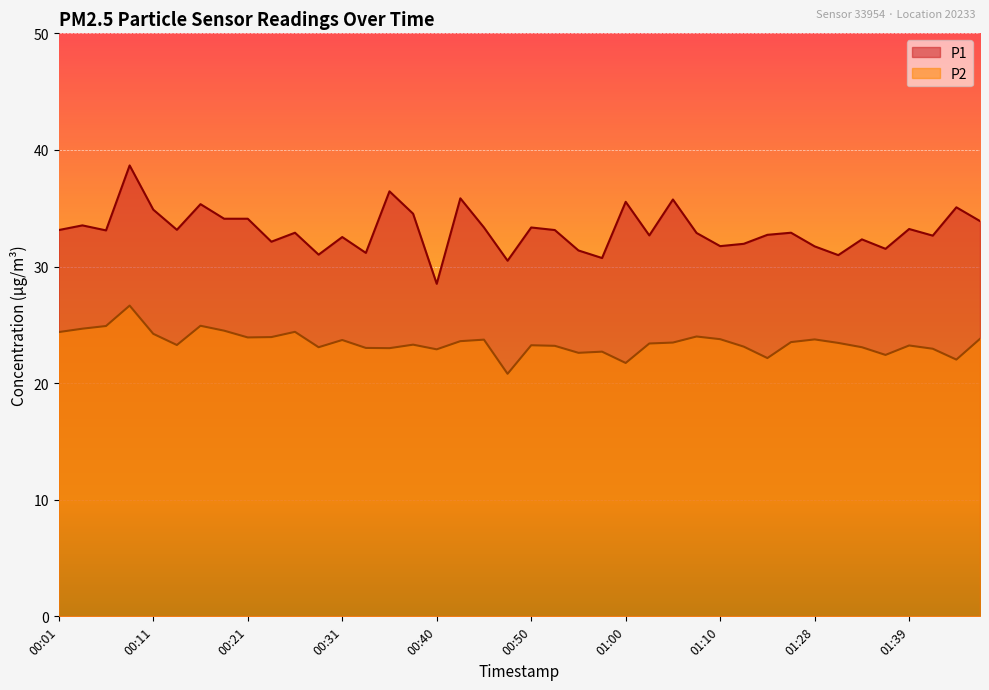

Reading right to left, list all the values displayed in this chart.

P1: 01:46=33.9	01:43=35.1	01:41=32.6	01:39=33.2	01:36=31.5	01:34=32.3	01:31=31.0	01:28=31.7	01:20=32.9	01:18=32.7	01:15=31.9	01:10=31.8	01:07=32.9	01:05=35.8	01:02=32.7	01:00=35.5	00:57=30.7	00:55=31.4	00:52=33.1	00:50=33.4	00:48=30.5	00:45=33.4	00:43=35.9	00:40=28.5	00:38=34.5	00:35=36.5	00:33=31.2	00:31=32.5	00:28=31.0	00:26=32.9	00:23=32.1	00:21=34.1	00:18=34.1	00:16=35.4	00:13=33.1	00:11=34.9	00:09=38.7	00:06=33.1	00:04=33.5	00:01=33.1
P2: 01:46=23.8	01:43=22.0	01:41=22.9	01:39=23.2	01:36=22.4	01:34=23.1	01:31=23.4	01:28=23.8	01:20=23.5	01:18=22.1	01:15=23.1	01:10=23.8	01:07=24.0	01:05=23.5	01:02=23.4	01:00=21.7	00:57=22.7	00:55=22.6	00:52=23.2	00:50=23.2	00:48=20.8	00:45=23.7	00:43=23.6	00:40=22.9	00:38=23.3	00:35=23.0	00:33=23.0	00:31=23.7	00:28=23.1	00:26=24.4	00:23=23.9	00:21=23.9	00:18=24.5	00:16=24.9	00:13=23.3	00:11=24.2	00:09=26.6	00:06=24.9	00:04=24.7	00:01=24.4